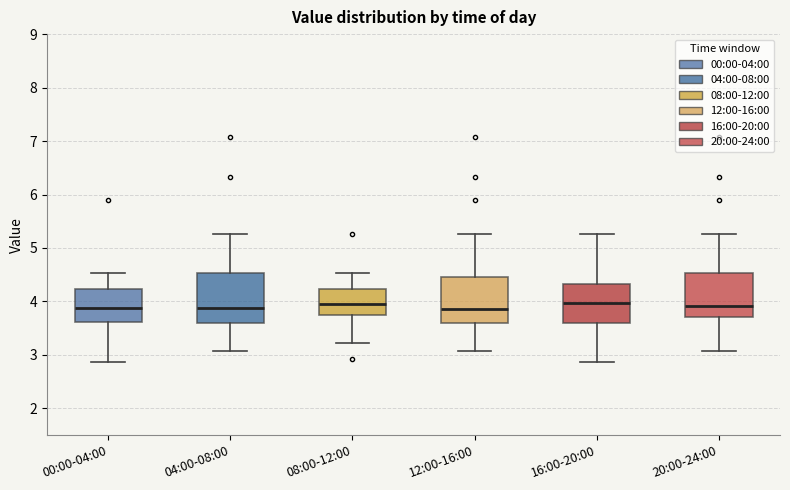

Reading left to right, transcribe this box plot: for each box, give where its median line is, the range the box spans, and where its two whiskers end, as read against the y-axis. The values are not printed on the chart, so give them approximately, as read against the axis.

00:00-04:00: median 3.9, box 3.6 to 4.2, whiskers 2.9 to 4.5
04:00-08:00: median 3.9, box 3.6 to 4.5, whiskers 3.1 to 5.3
08:00-12:00: median 4.0, box 3.7 to 4.2, whiskers 3.2 to 4.5
12:00-16:00: median 3.9, box 3.6 to 4.5, whiskers 3.1 to 5.3
16:00-20:00: median 4.0, box 3.6 to 4.3, whiskers 2.9 to 5.3
20:00-24:00: median 3.9, box 3.7 to 4.5, whiskers 3.1 to 5.3